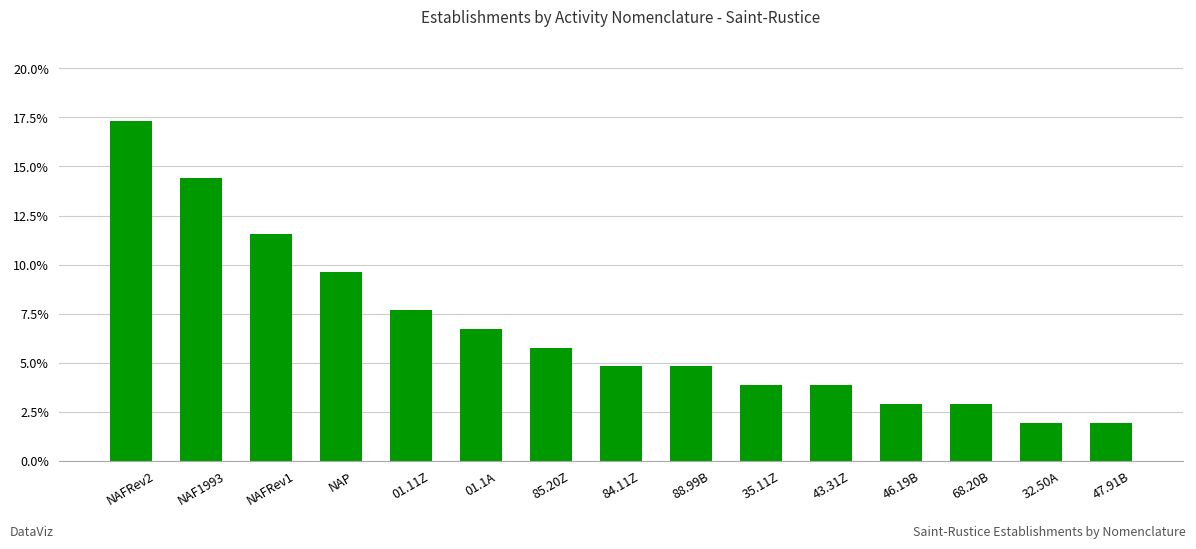

Reading left to right, what are all the values shown in this chart?

0.2	0.1	0.1	0.1	0.1	0.1	0.1	0.0	0.0	0.0	0.0	0.0	0.0	0.0	0.0